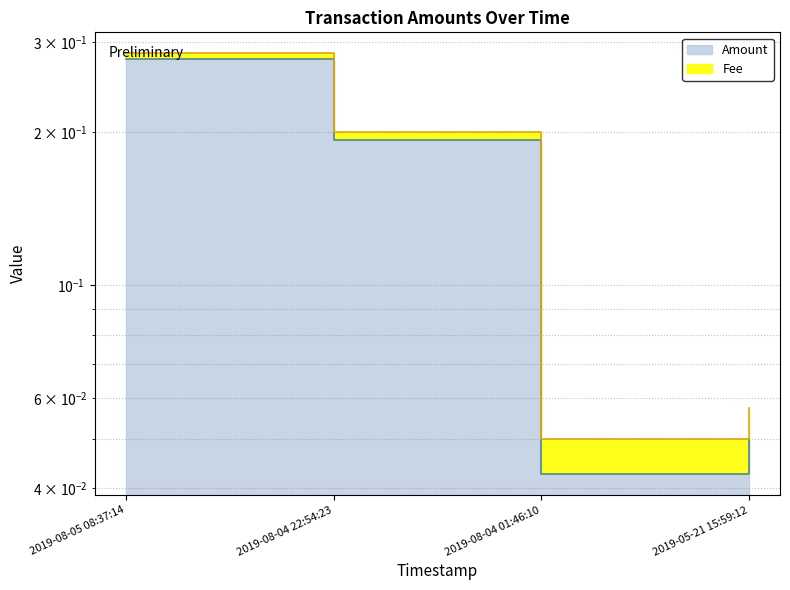

Rank the categories by value from lowest to highest.

2019-08-04 01:46:10, 2019-05-21 15:59:12, 2019-08-04 22:54:23, 2019-08-05 08:37:14